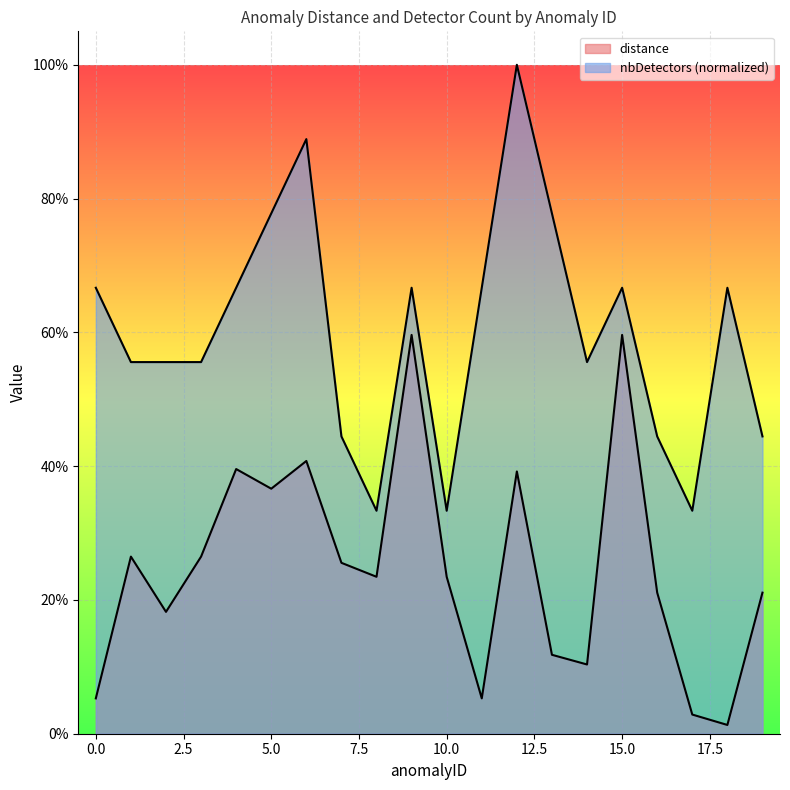

The distance series shows 0.2 at 19. True or false?

True